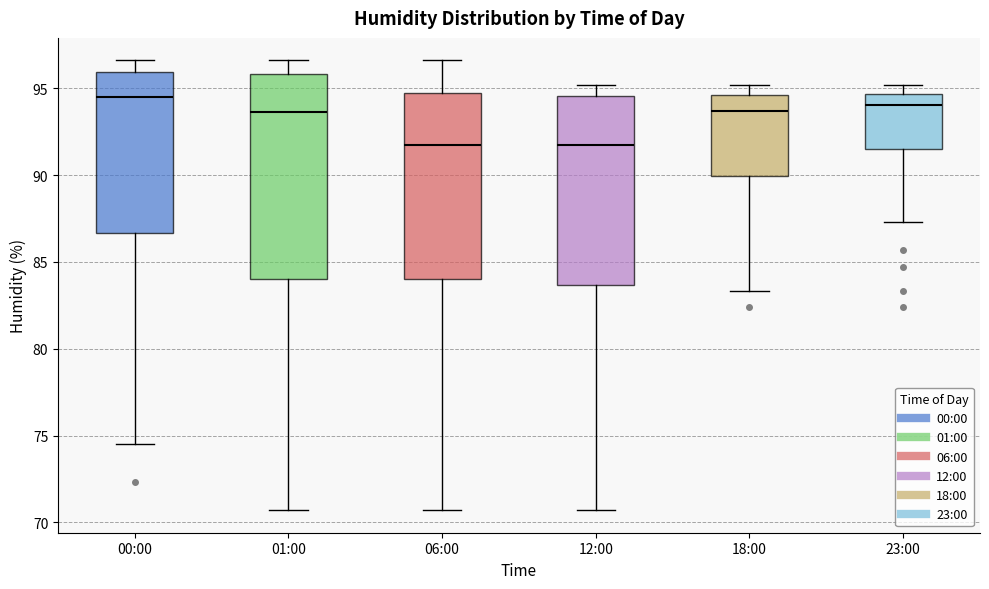

Where is the lower edge of the box for 12:00 on the y-axis? The values are not printed on the chart, so give them approximately, as read against the axis.

83.5